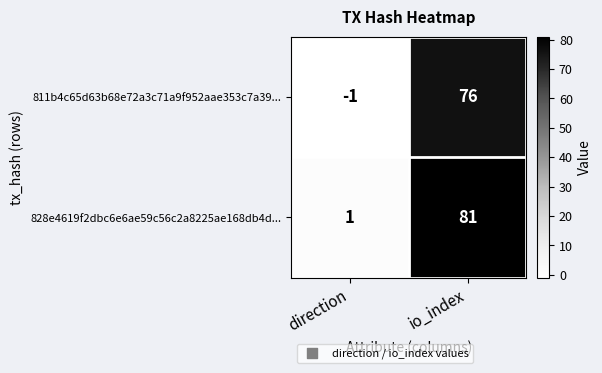

At how many categories does at least one series exceed 63?

1